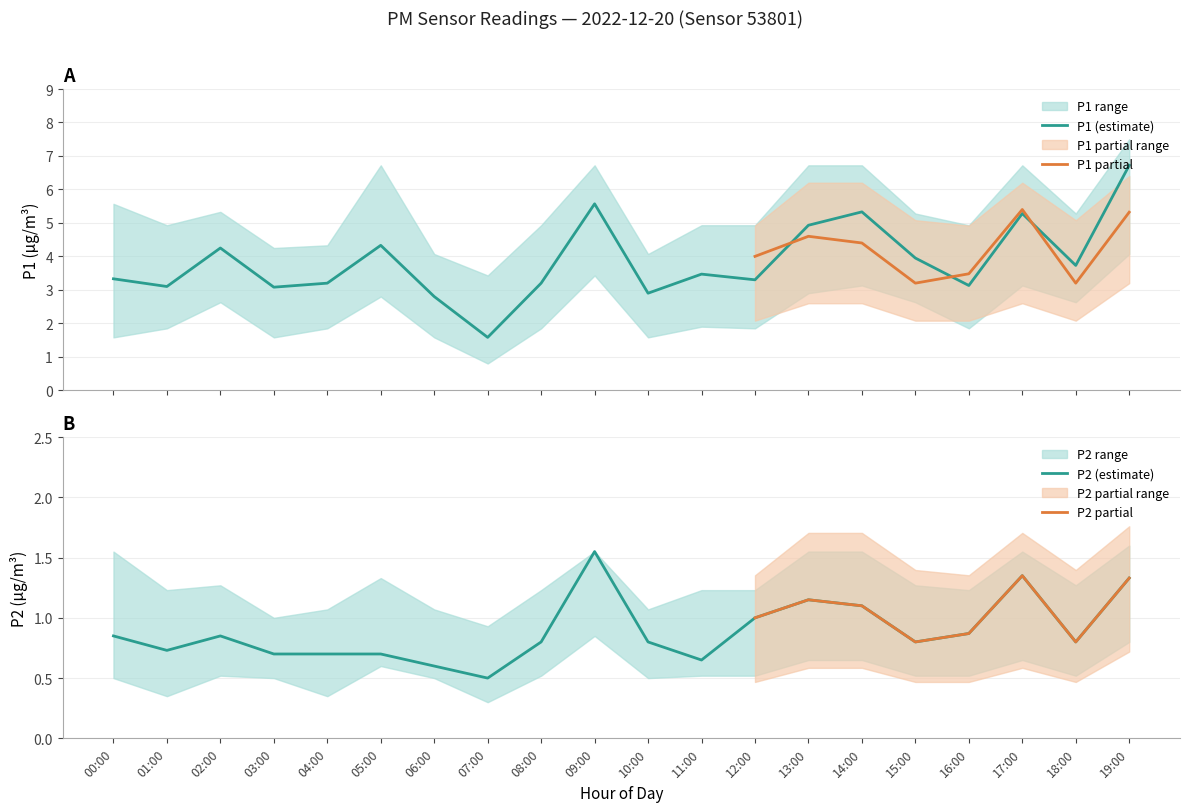

What is the sum of the P1 values at 01:00 and 17:00?

8.4